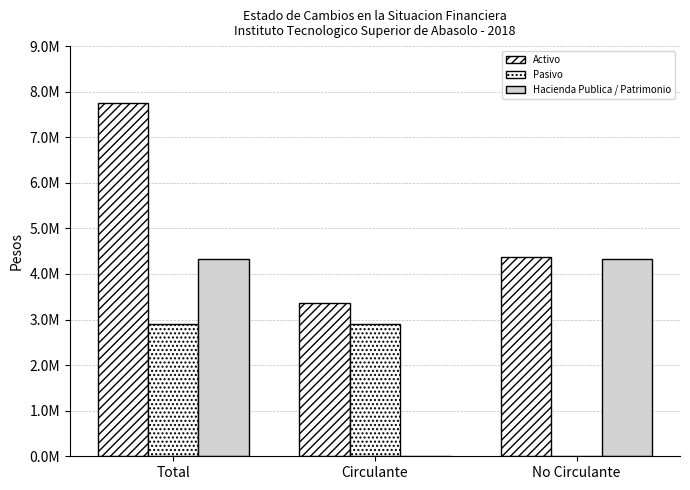

Are the bars horizontal?

No